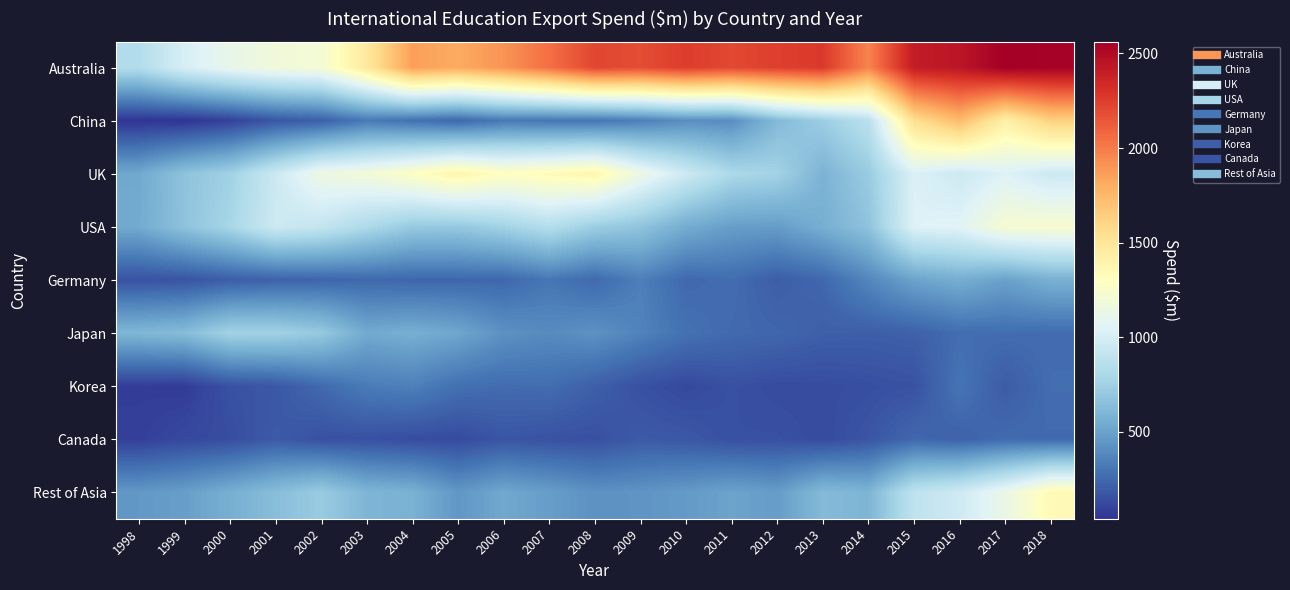

Reading left to right, extract all data points from this chart.

Australia: 1998=837.0	1999=1010.0	2000=1114.5	2001=1181.1	2002=1207.3	2003=1477.7	2004=1859.1	2005=1811.8	2006=1903.3	2007=2045.9	2008=2215.4	2009=2185.8	2010=2254.5	2011=2205.1	2012=2245.1	2013=2270.7	2014=1965.8	2015=2411.3	2016=2441.3	2017=2562.5	2018=2548.1
China: 1998=41.9	1999=40.0	2000=91.4	2001=174.1	2002=210.9	2003=318.0	2004=282.1	2005=241.3	2006=315.0	2007=304.6	2008=298.6	2009=342.3	2010=405.2	2011=405.4	2012=620.5	2013=732.3	2014=869.5	2015=1548.8	2016=1740.5	2017=1424.5	2018=1630.4
UK: 1998=530.2	1999=672.2	2000=755.7	2001=954.6	2002=1153.5	2003=1192.8	2004=1286.8	2005=1387.5	2006=1296.4	2007=1332.2	2008=1381.6	2009=1149.4	2010=962.5	2011=807.4	2012=765.7	2013=586.8	2014=720.1	2015=1032.9	2016=957.8	2017=1042.1	2018=954.4
USA: 1998=538.4	1999=670.5	2000=787.1	2001=960.2	2002=921.2	2003=812.8	2004=709.2	2005=702.9	2006=764.2	2007=847.5	2008=735.8	2009=677.7	2010=550.5	2011=480.3	2012=473.5	2013=562.2	2014=673.6	2015=1043.1	2016=1063.5	2017=1217.1	2018=1230.0
Germany: 1998=158.7	1999=164.6	2000=202.6	2001=221.5	2002=232.6	2003=249.1	2004=240.0	2005=242.0	2006=242.8	2007=303.9	2008=251.4	2009=343.3	2010=248.3	2011=266.3	2012=203.4	2013=243.6	2014=374.7	2015=504.6	2016=557.5	2017=495.2	2018=572.2
Japan: 1998=606.6	1999=636.0	2000=764.8	2001=761.4	2002=708.5	2003=537.3	2004=560.6	2005=520.7	2006=425.0	2007=395.4	2008=427.7	2009=359.6	2010=284.8	2011=254.1	2012=240.8	2013=209.6	2014=205.5	2015=216.2	2016=266.3	2017=268.5	2018=263.1
Korea: 1998=76.1	1999=69.3	2000=155.7	2001=178.0	2002=253.0	2003=328.3	2004=347.8	2005=279.6	2006=261.2	2007=267.8	2008=211.3	2009=152.0	2010=121.8	2011=150.7	2012=131.1	2013=133.2	2014=144.2	2015=156.4	2016=296.7	2017=196.3	2018=268.1
Canada: 1998=84.7	1999=119.9	2000=138.3	2001=192.1	2002=151.2	2003=150.1	2004=135.9	2005=128.1	2006=168.4	2007=155.3	2008=150.3	2009=190.7	2010=179.8	2011=148.8	2012=151.0	2013=129.9	2014=169.7	2015=246.9	2016=220.0	2017=259.3	2018=254.9
Rest of Asia: 1998=453.5	1999=484.0	2000=562.0	2001=642.9	2002=721.2	2003=600.8	2004=576.0	2005=448.5	2006=527.2	2007=479.4	2008=424.4	2009=437.4	2010=463.6	2011=506.3	2012=473.7	2013=624.4	2014=594.9	2015=894.0	2016=968.5	2017=1129.6	2018=1348.6